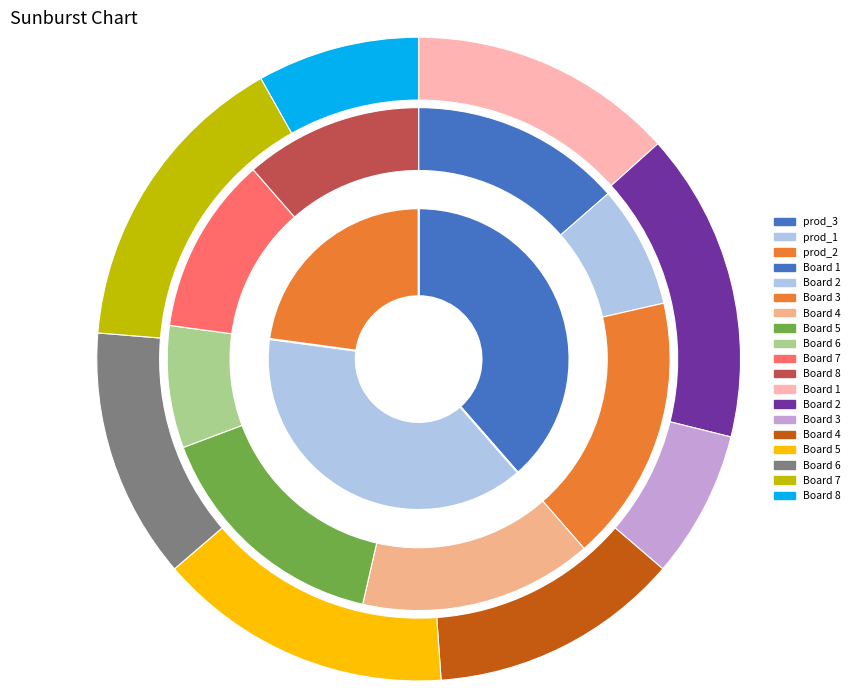

Which has a higher value, Board 6 or Board 3?

Board 3